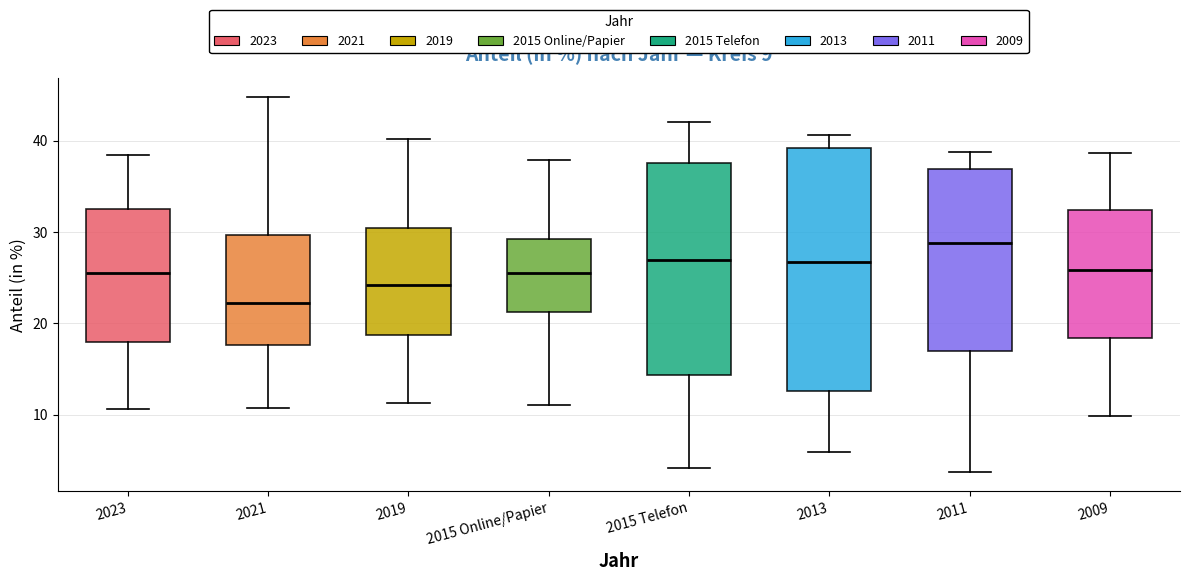

Which box is the tallest, from its lower edge to its upper edge?

2013